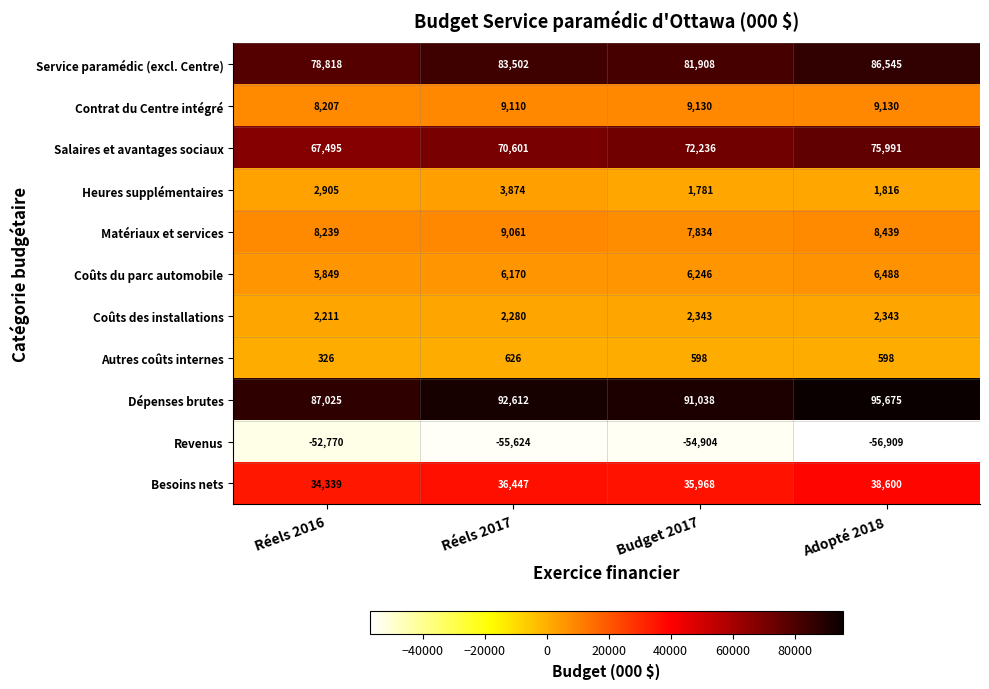

What is the minimum value shown in the chart?

-56909